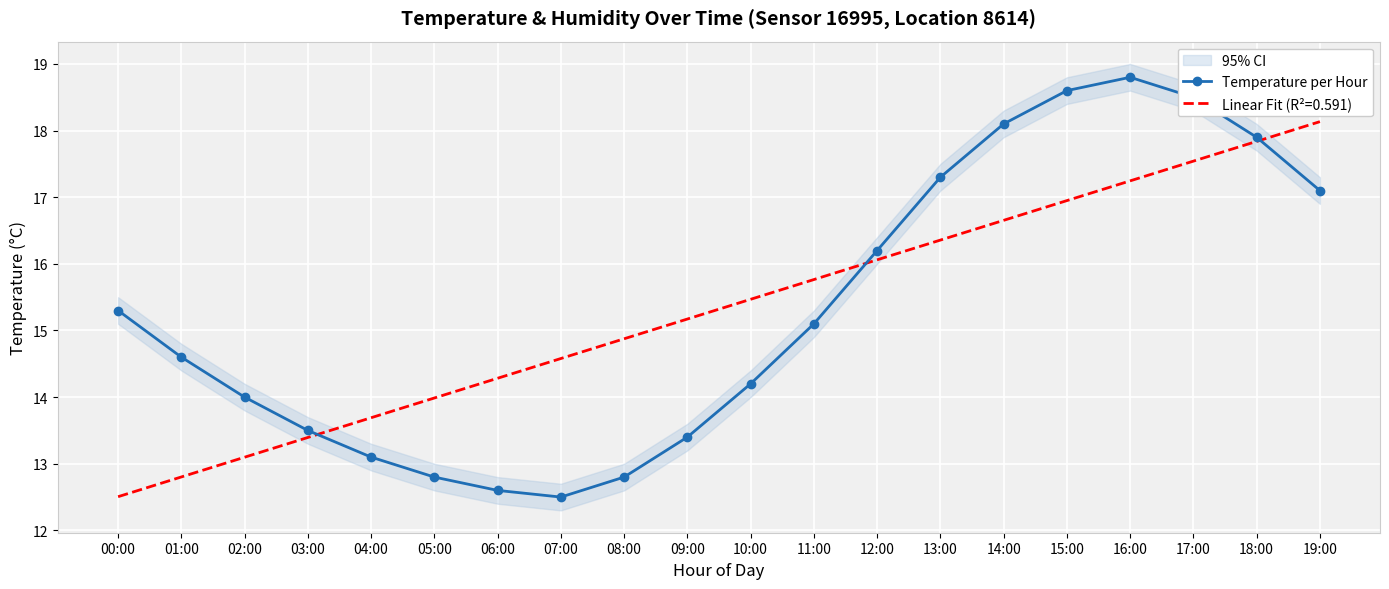

What position from the left is 08:00?

9